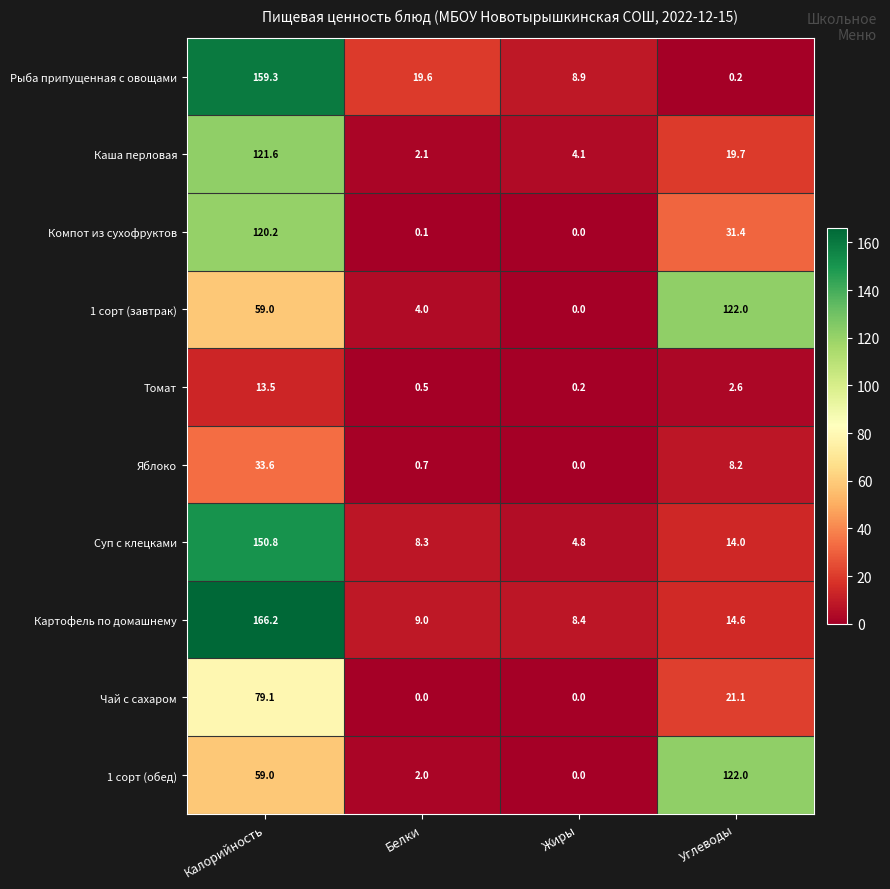

The value of Компот из сухофруктов at Углеводы is 8.0. True or false?

False